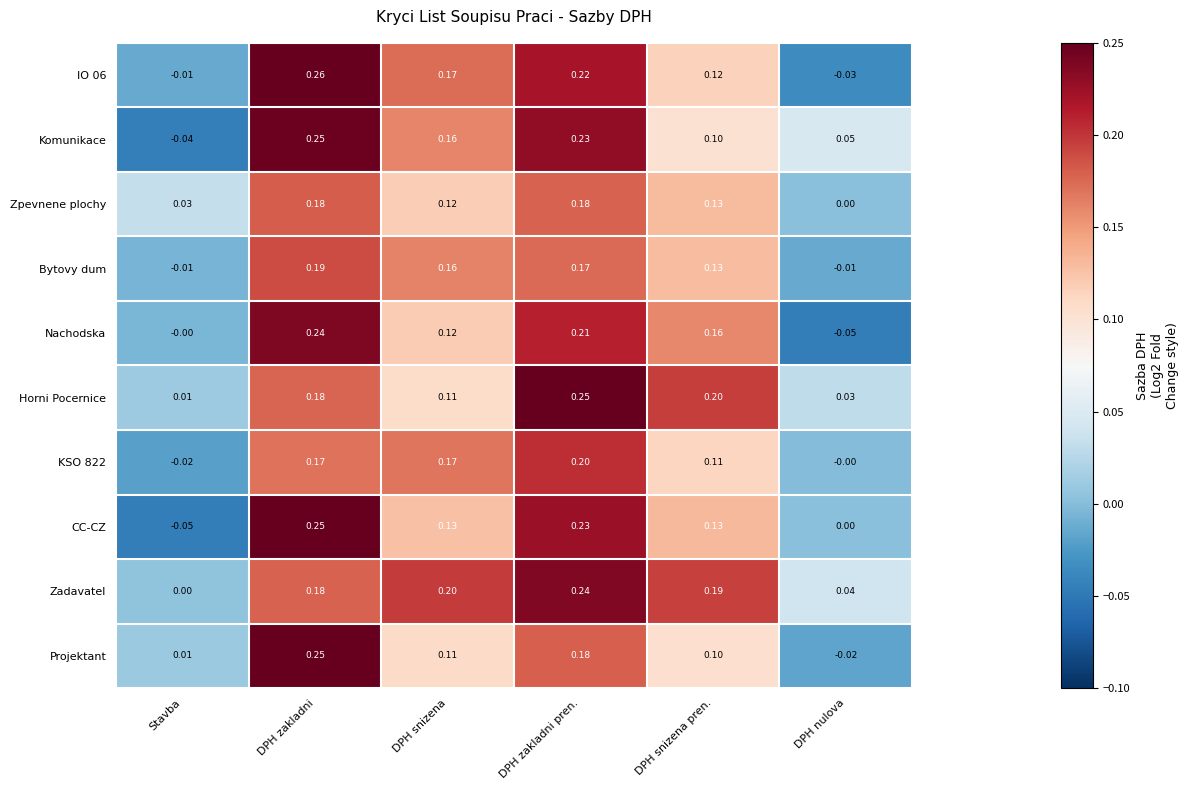

Is the value of Nachodska at Stavba greater than the value of KSO 822 at DPH zakladni?

No